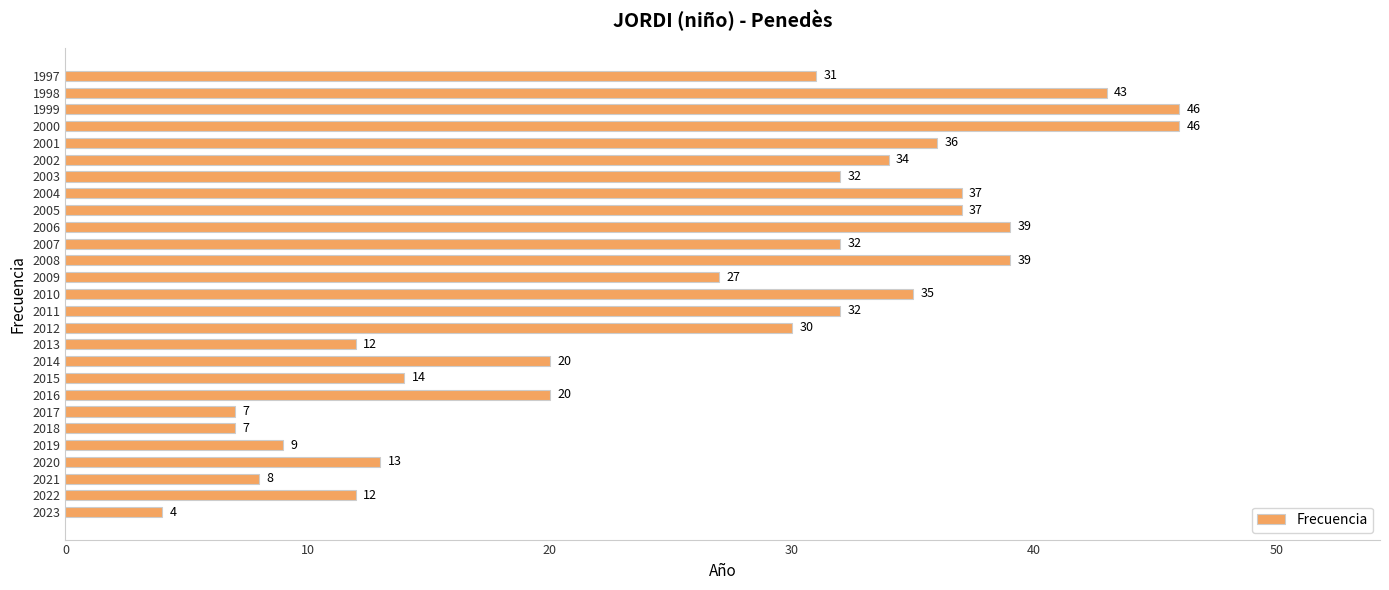

Which has a higher value, 2011 or 2004?

2004